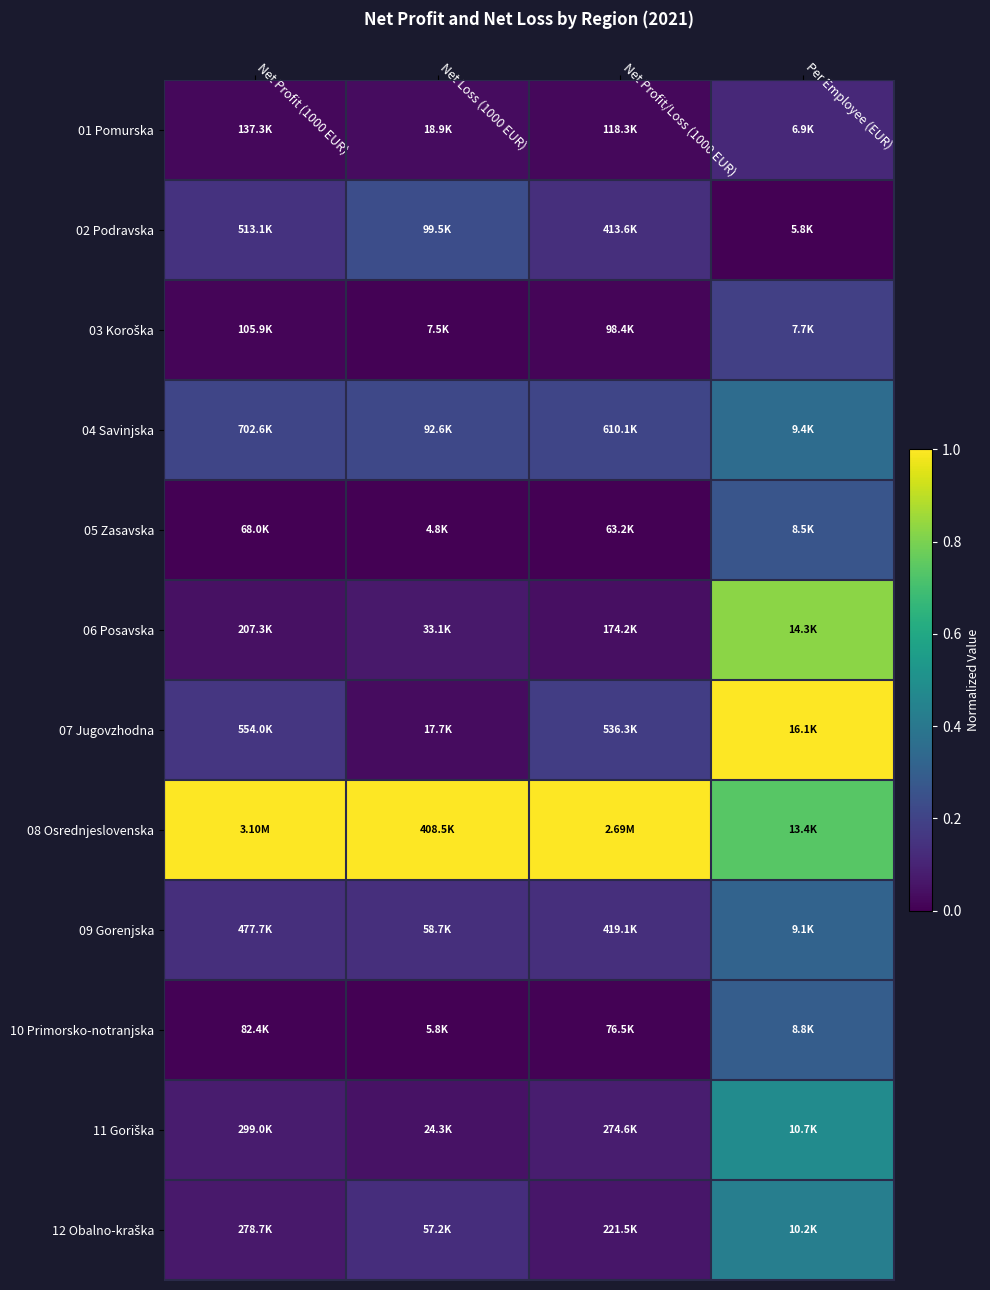

Rank the series at Net Profit/Loss (1000 EUR) from highest to lowest value.

08 Osrednjeslovenska, 04 Savinjska, 07 Jugovzhodna, 09 Gorenjska, 02 Podravska, 11 Goriška, 12 Obalno-kraška, 06 Posavska, 01 Pomurska, 03 Koroška, 10 Primorsko-notranjska, 05 Zasavska